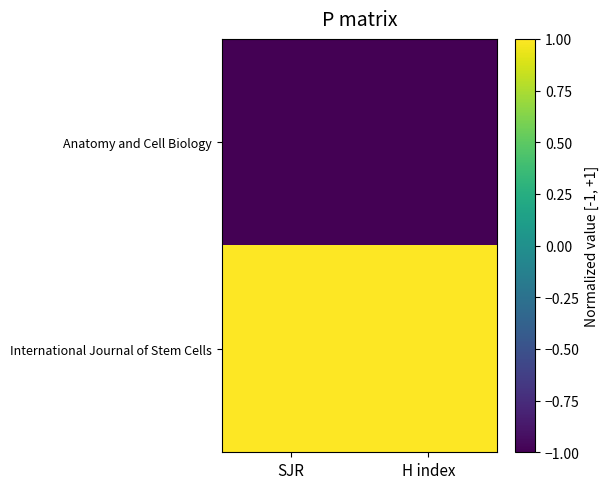

At H index, list the series in order from smallest to largest.

Anatomy and Cell Biology, International Journal of Stem Cells